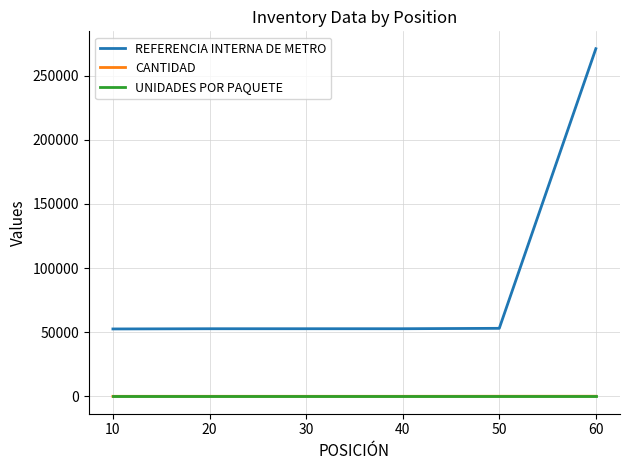

What is the difference between the REFERENCIA INTERNA DE METRO values at 20 and 50?

317